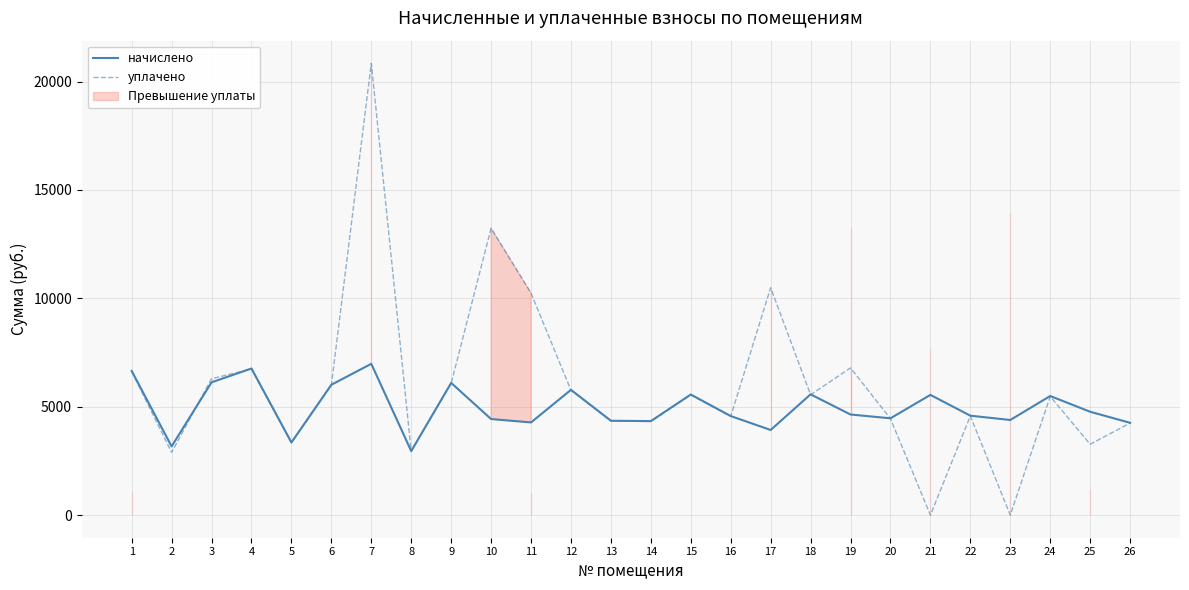

How many data points does each series have?

26